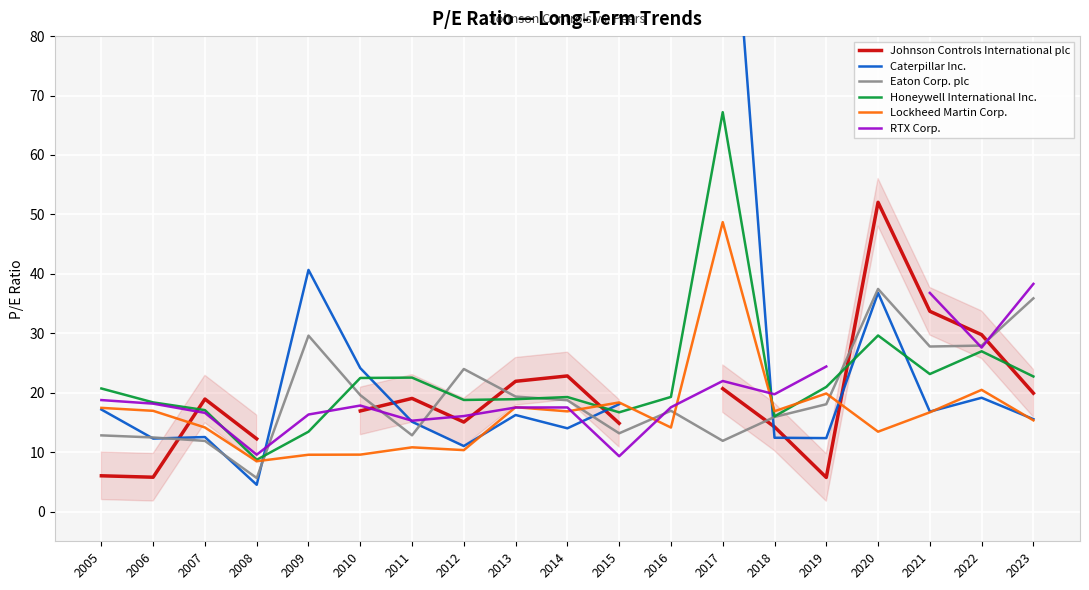

What is the value of the RTX Corp. point at the 19th from the left?

38.3